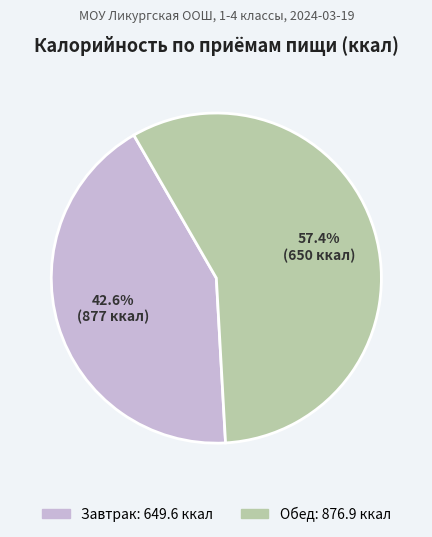

Which category has the smallest portion of the pie?

Завтрак